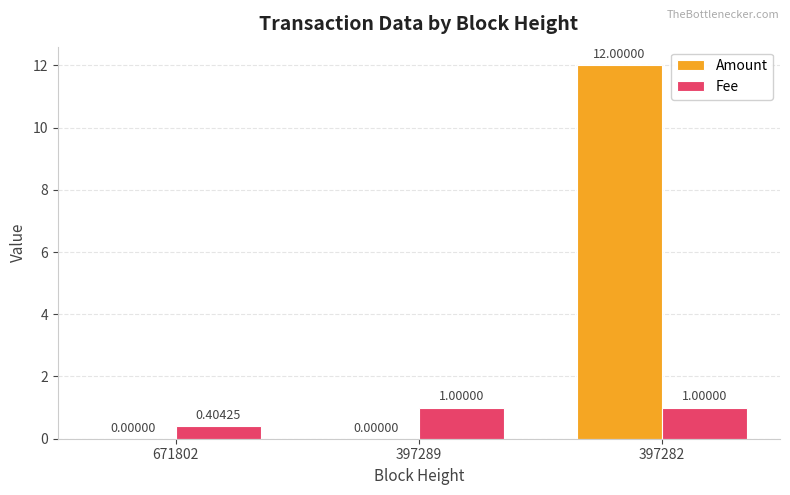

Is the value of Amount at 671802 greater than the value of Fee at 397289?

No